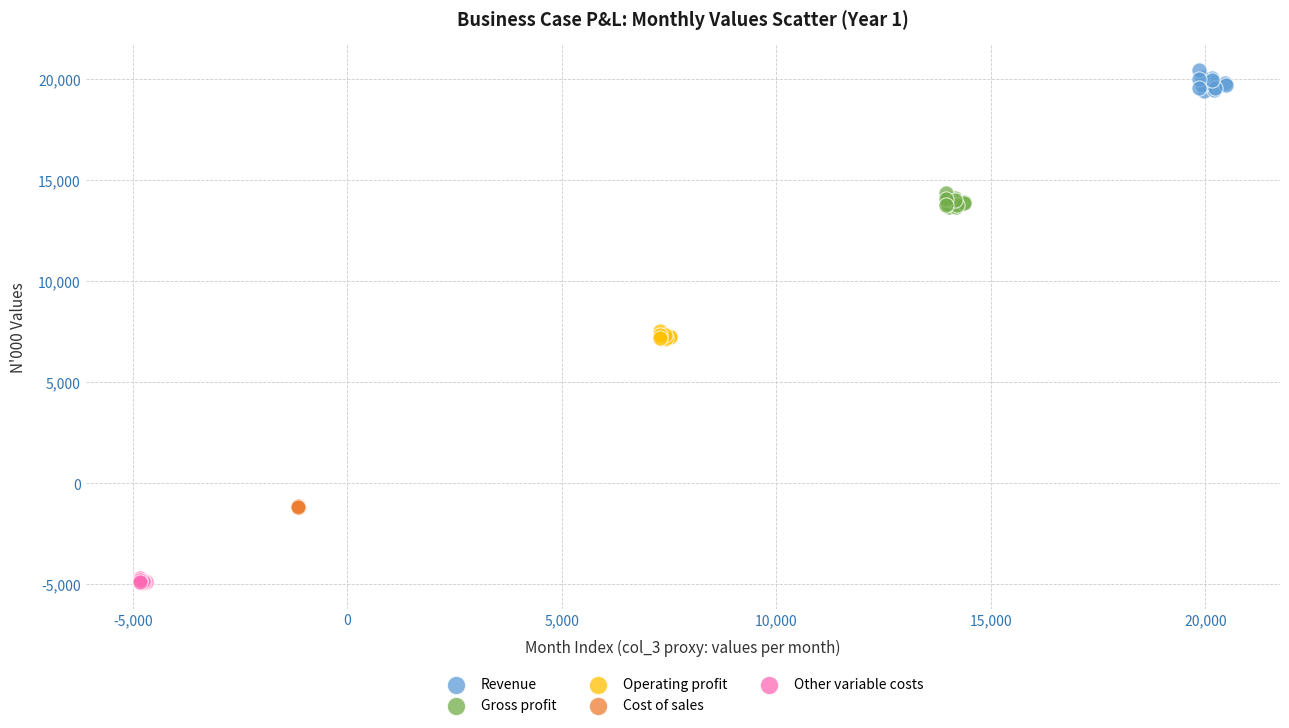

Which series reaches the minimum Y coordinate?

Other variable costs